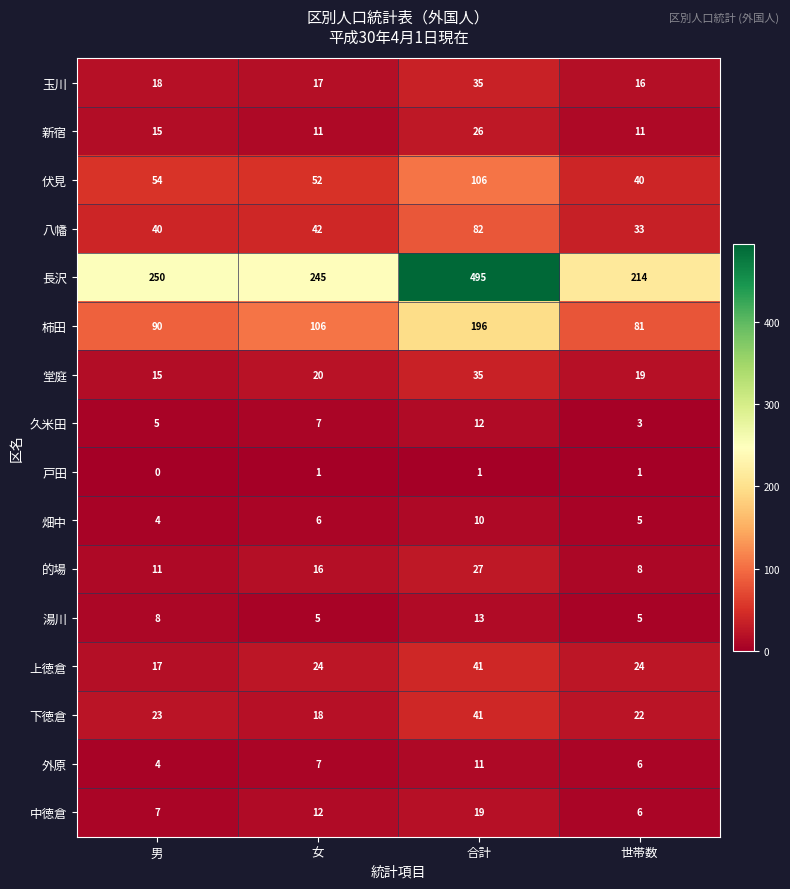

The value of 畑中 at 世帯数 is 8. True or false?

False